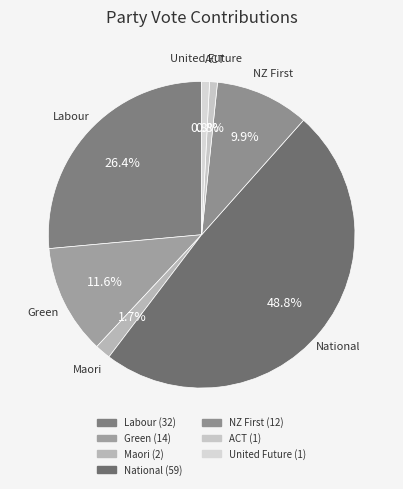

Count the number of slices in the pie.

7